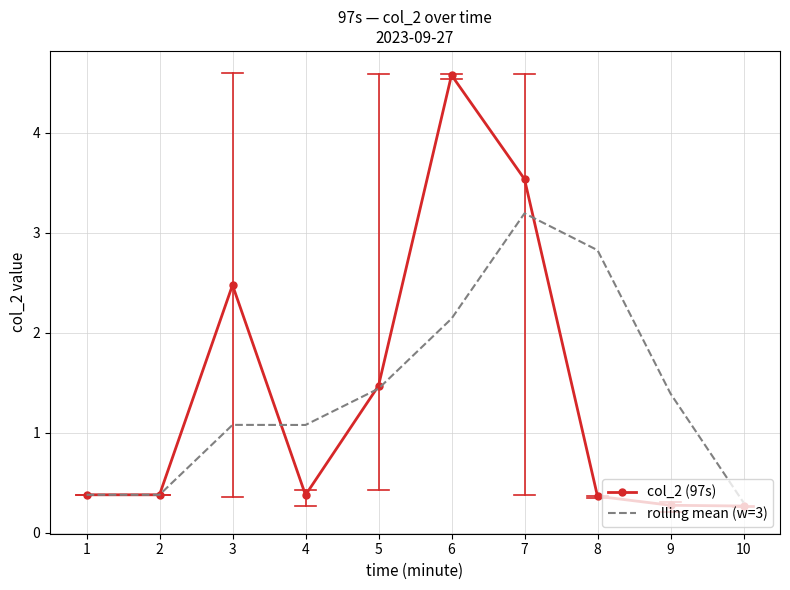

At which label does rolling mean (w=3) reach its minimum?

10